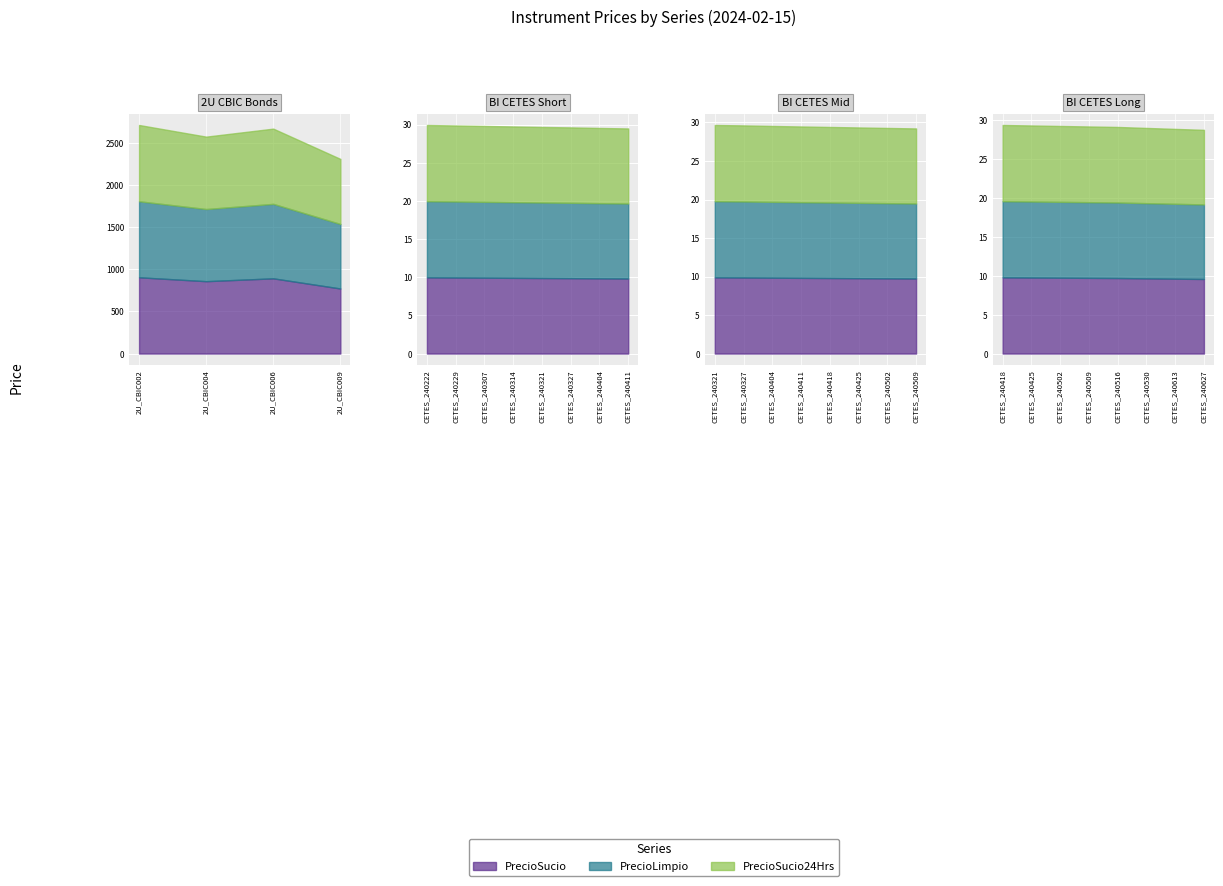

What is the minimum value shown in the chart?

9.6